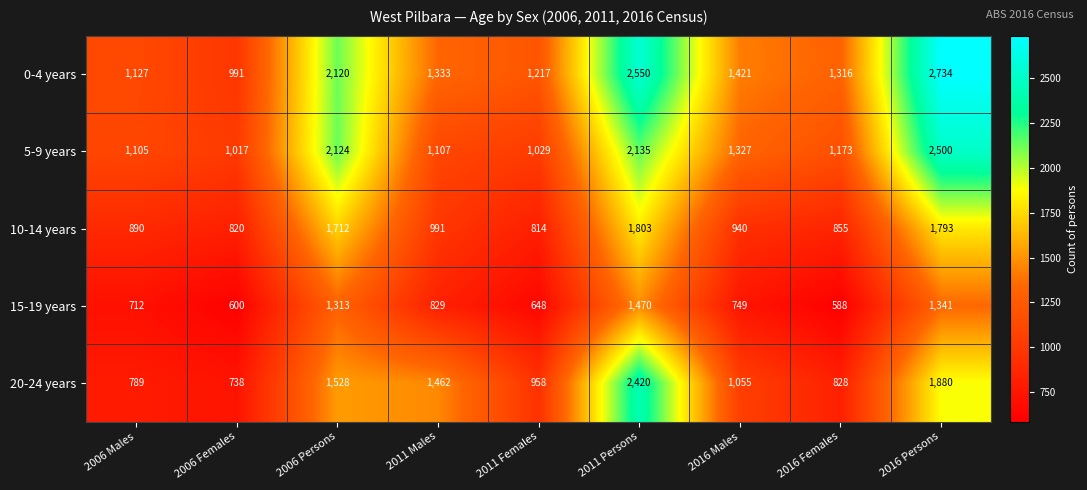

What is the difference between the highest and lowest values at 2016 Males?

672